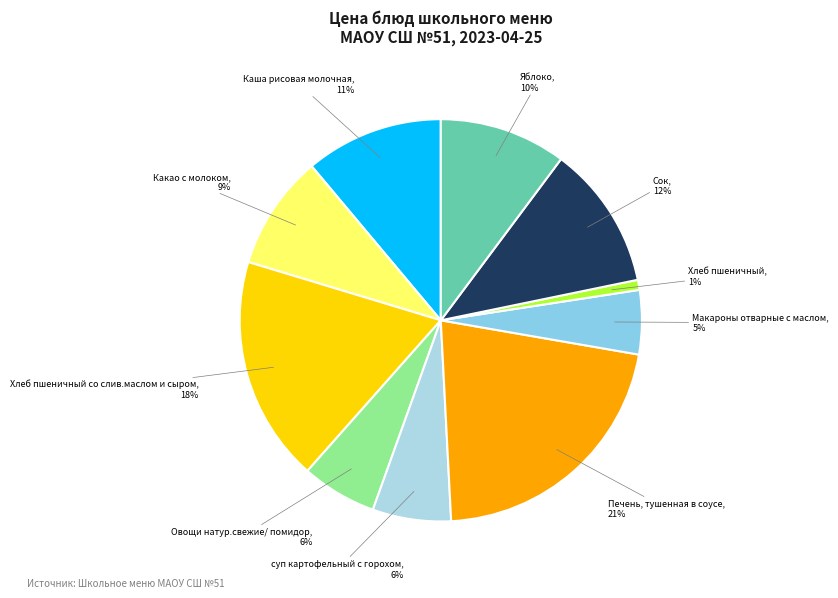

Do Яблоко and Сок together represent more than half of the pie?

No